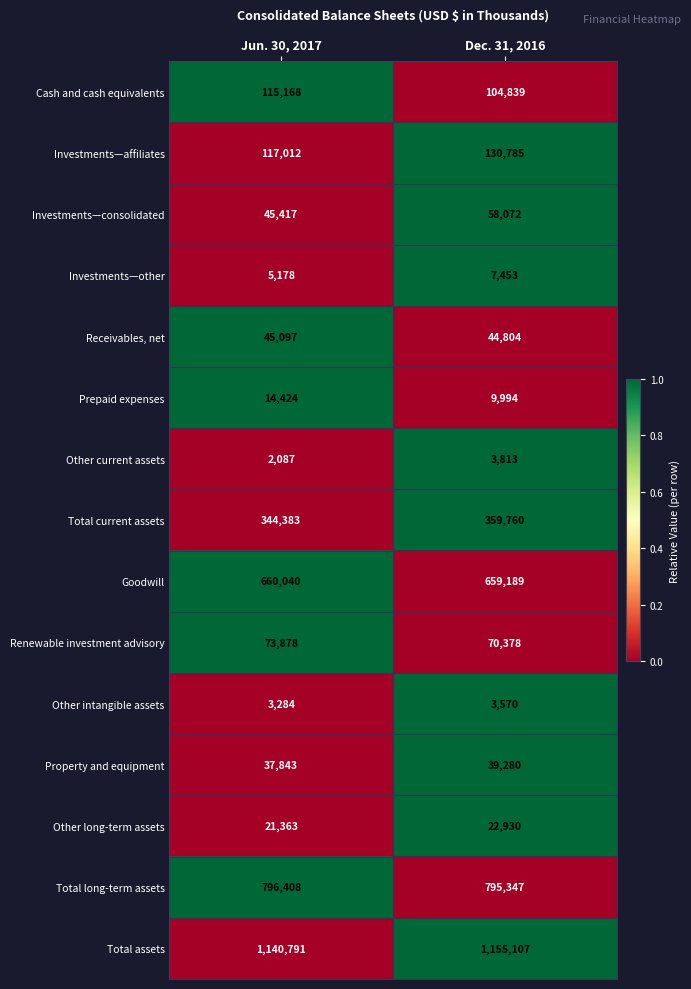

What is the total value across all series at Dec. 31, 2016?

3465321